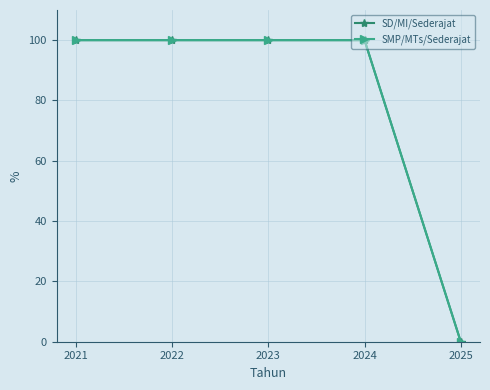

Does the chart have visible grid lines?

Yes